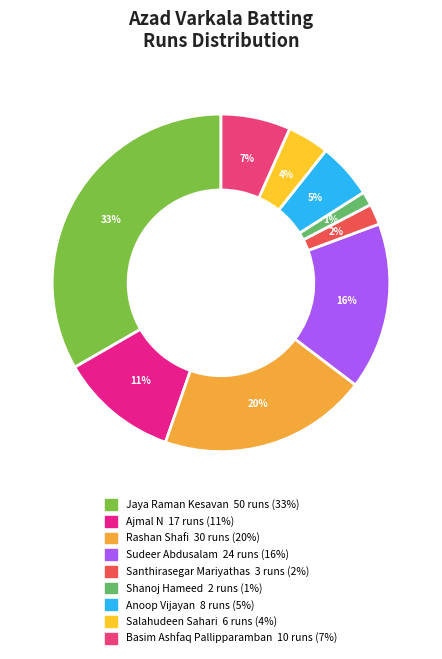

What is the largest slice in the pie chart?

Jaya Raman Kesavan